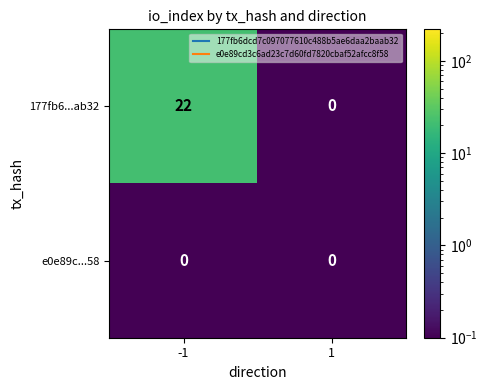

Which series has the widest spread of values?

177fb6...ab32